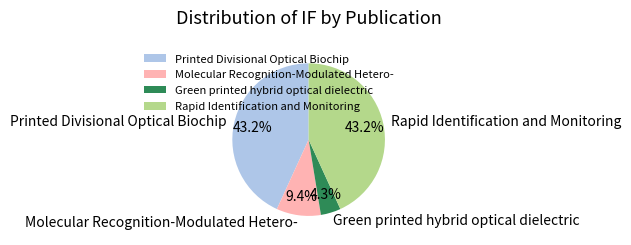

To the nearest percent, what portion does Rapid Identification and Monitoring represent?

43%